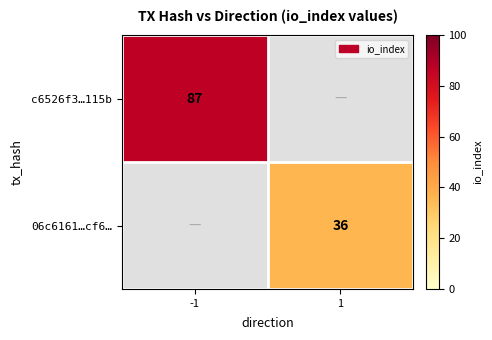

The c6526f3…115b series shows 87 at -1. True or false?

True